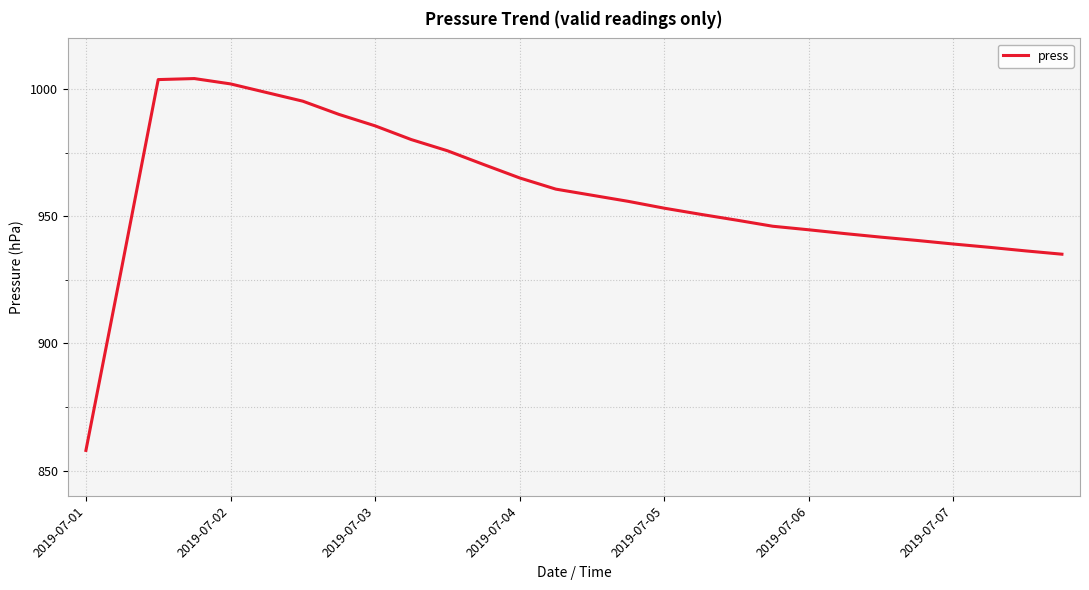

What is the difference between the maximum and minimum values?

146.3